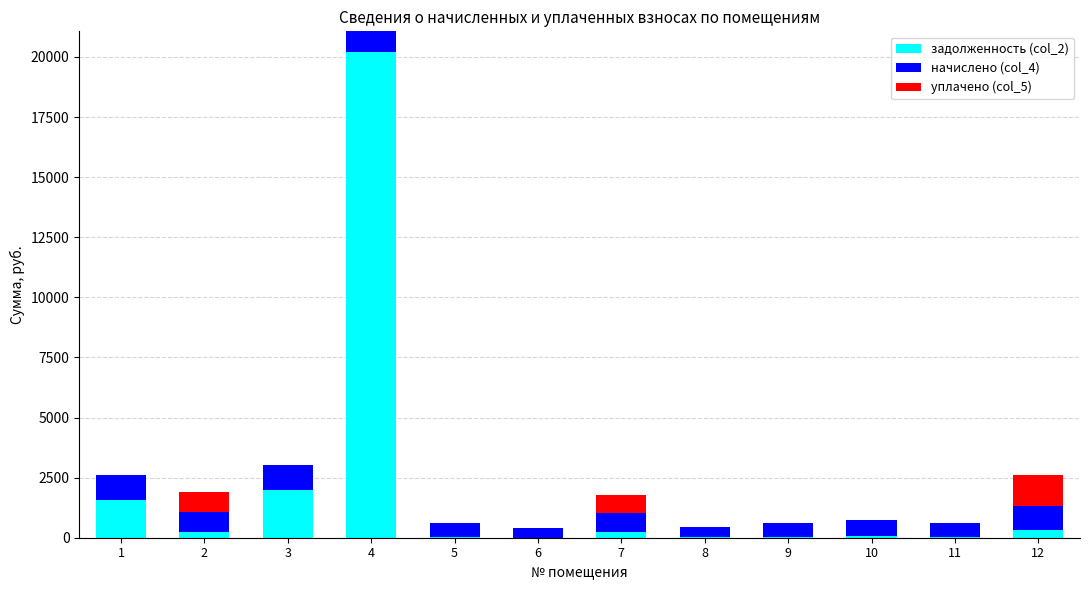

What is the total value across all series at 3?

3021.3